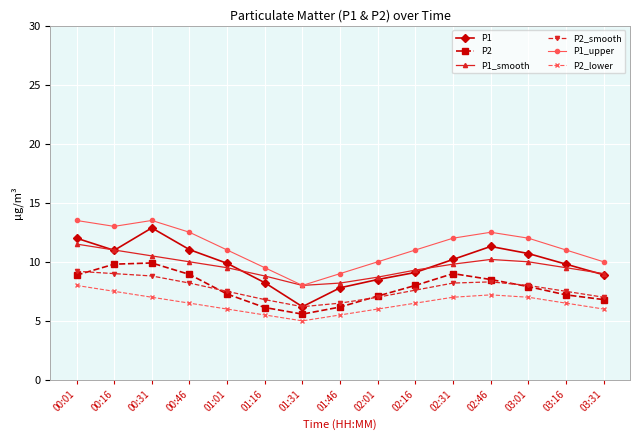

Which series has the largest range (max minus min)?

P1